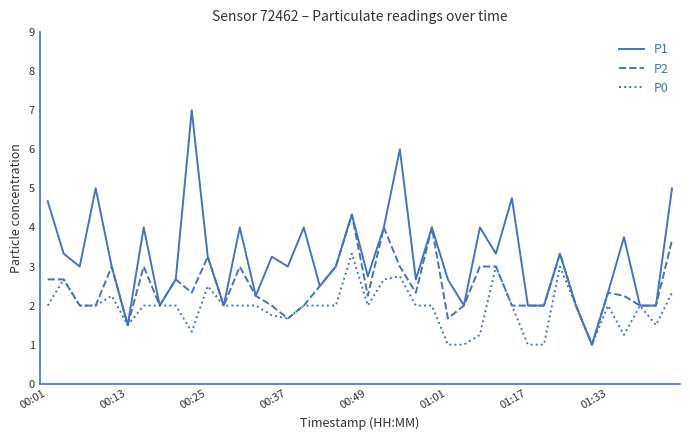

What is the maximum value shown in the chart?

7.0